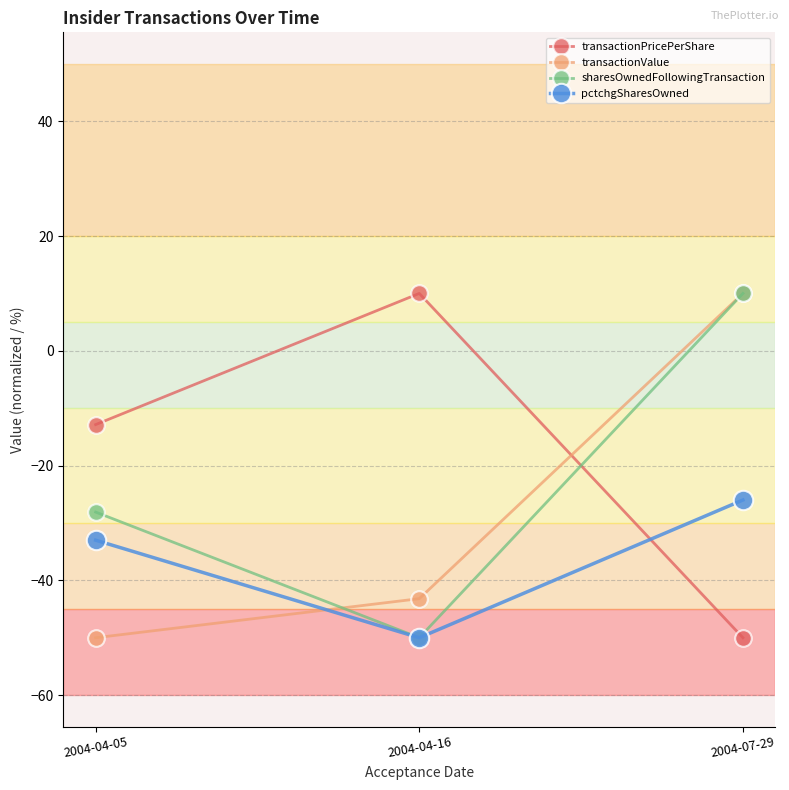

What is the label of the 2nd point from the left?

2004-04-16